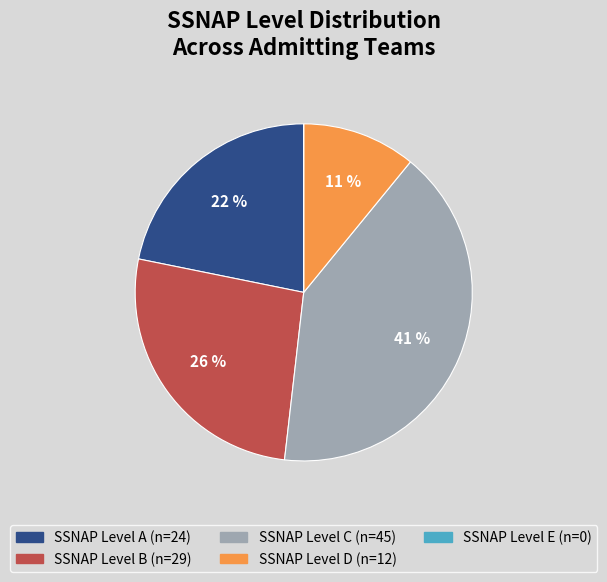

To the nearest percent, what is the difference between the largest and smallest slice percentages?

41%